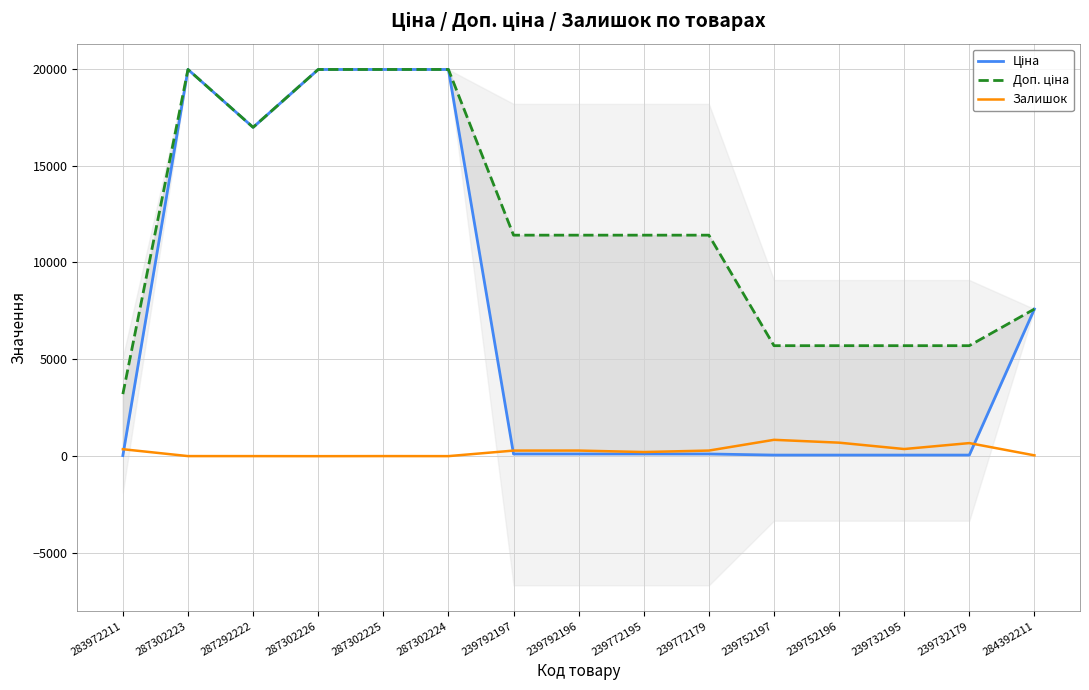

Does the chart have visible grid lines?

Yes